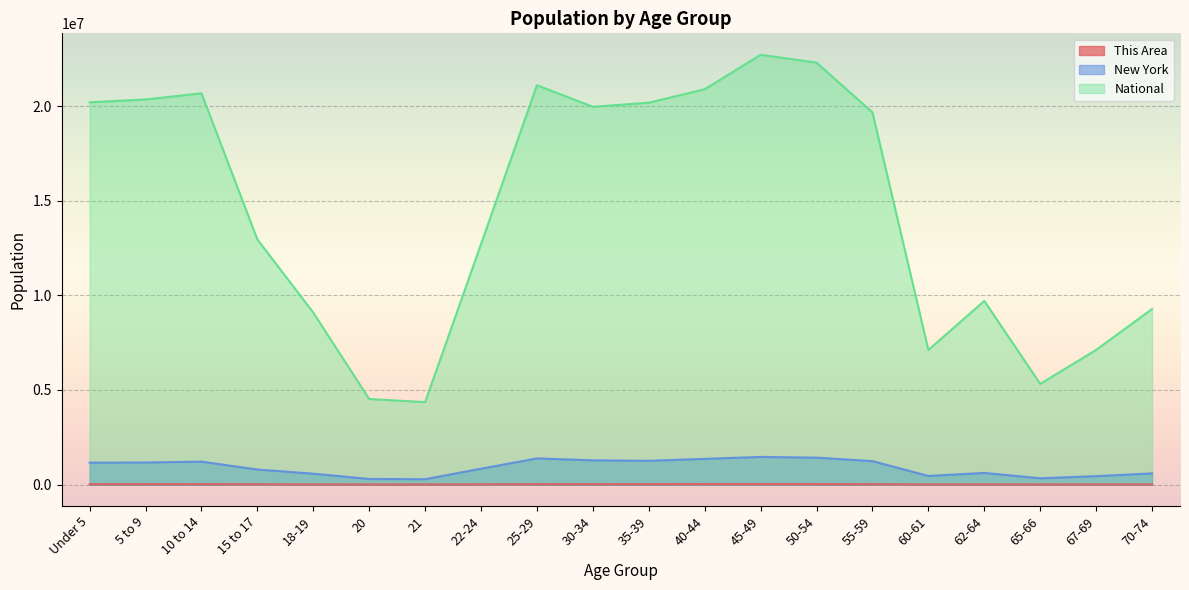

List the series in order of their peak value, highest first.

National, New York, This Area